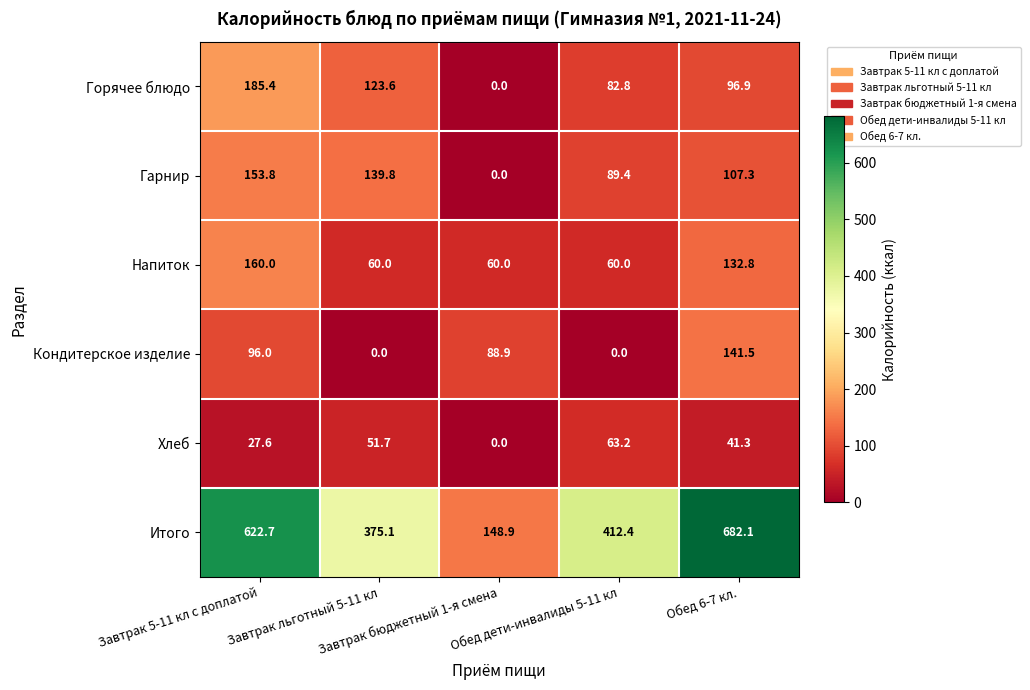

At how many categories does at least one series exceed 16?

5